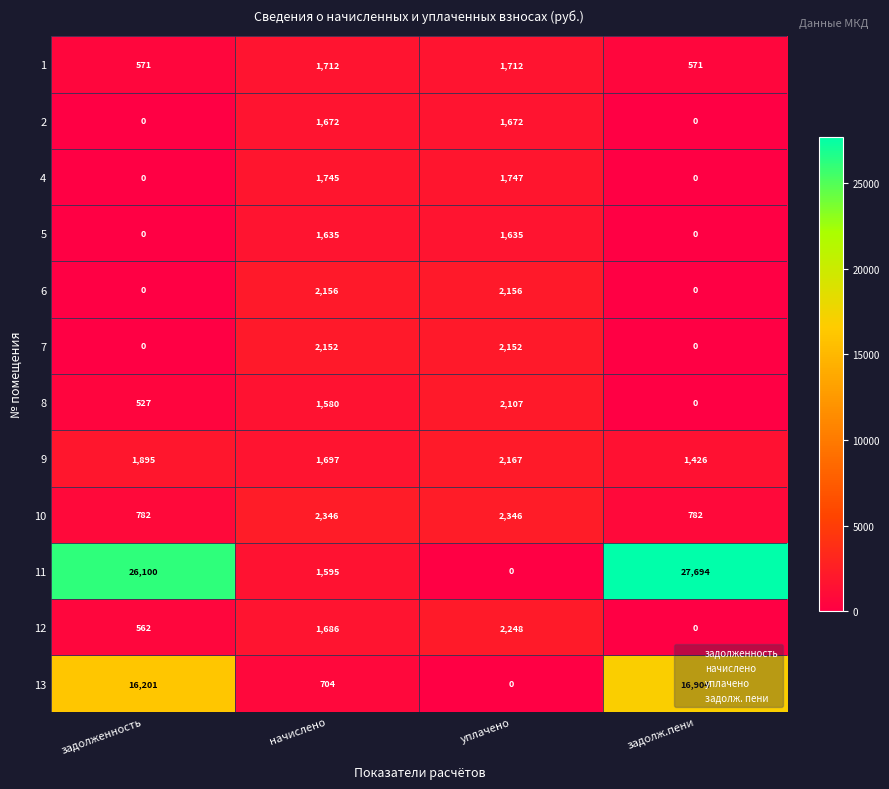

Which category has the highest value across all series?

задолж.пени